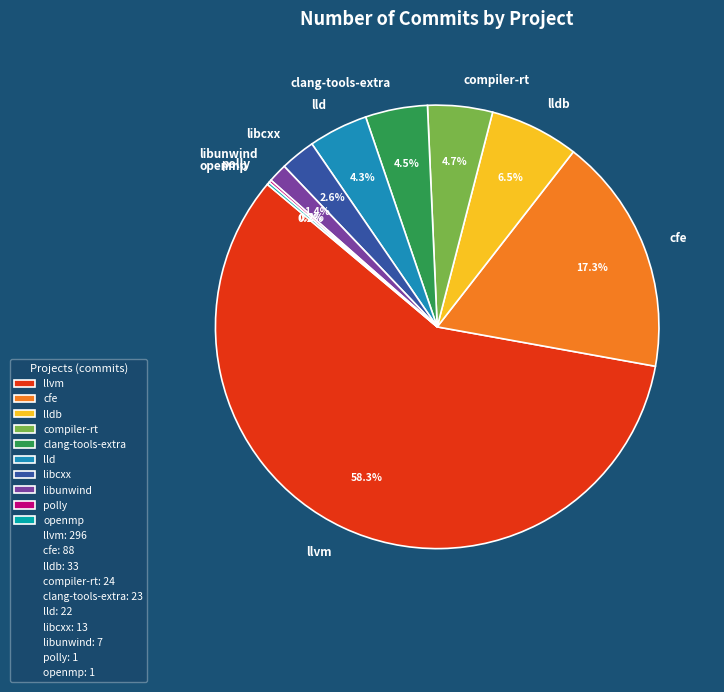

To the nearest percent, what is the combined percentage of clang-tools-extra and cfe?

22%